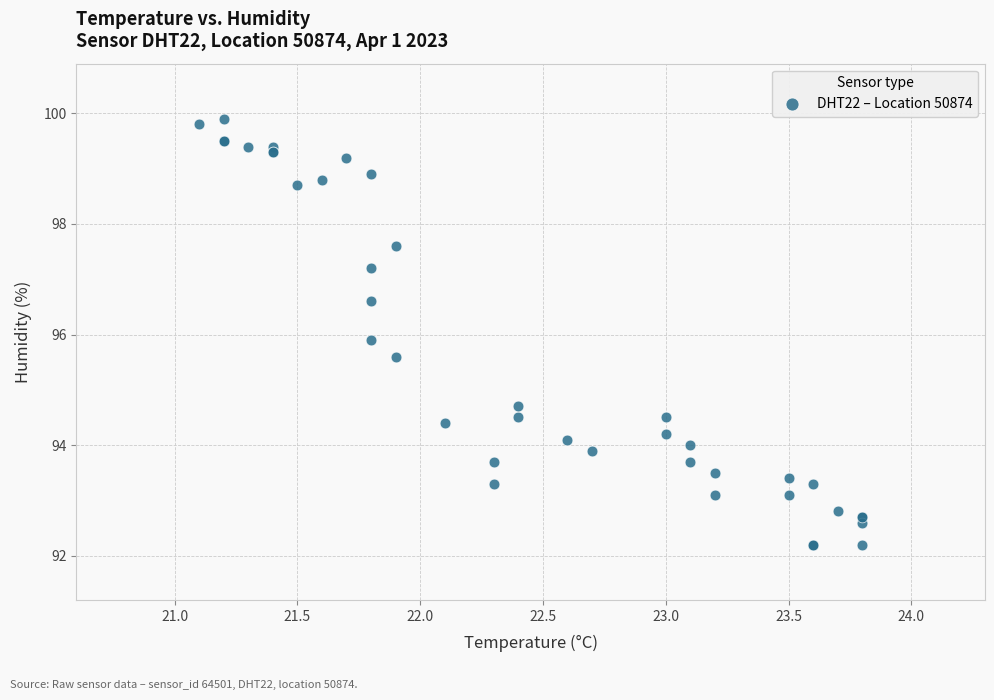

What Y value in the scatter plot is closest to 96?

95.9